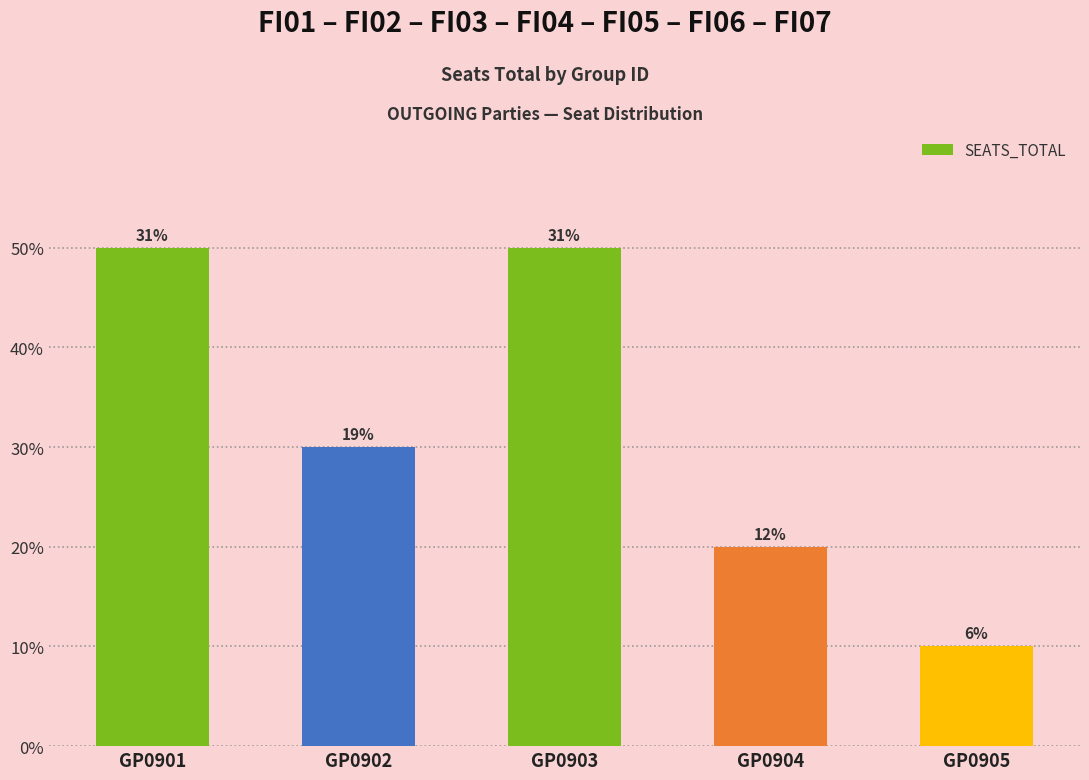

List the labels in order of value, smallest first.

GP0905, GP0904, GP0902, GP0901, GP0903